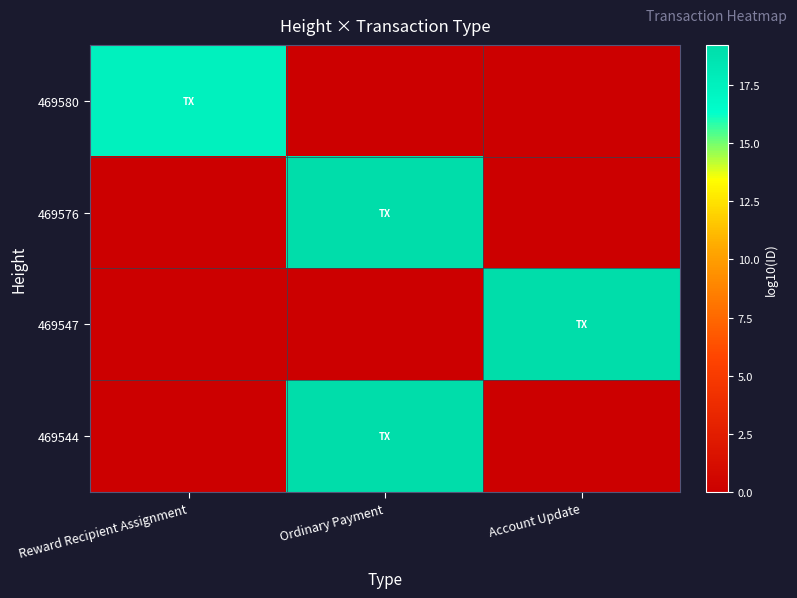

At which category is the sum across all series the highest?

Ordinary Payment